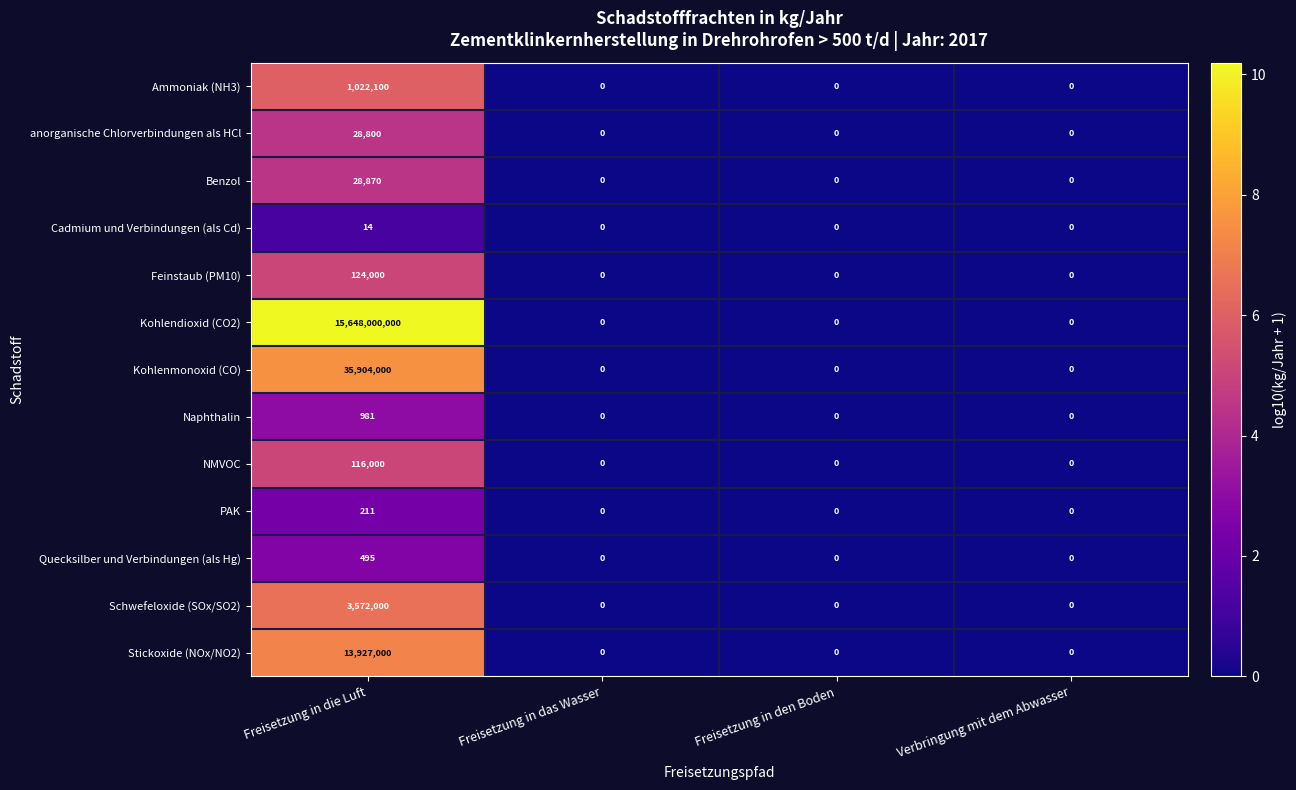

Which series has the largest total across all categories?

Kohlendioxid (CO2)